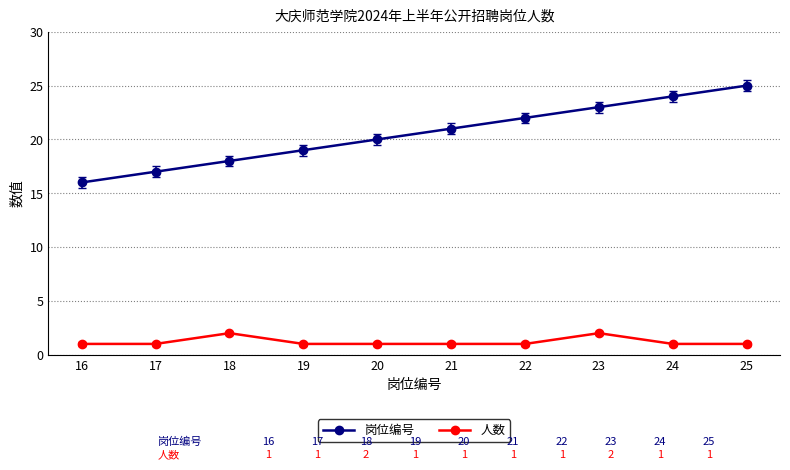

What is the value of the 人数 point at the 10th from the left?

1